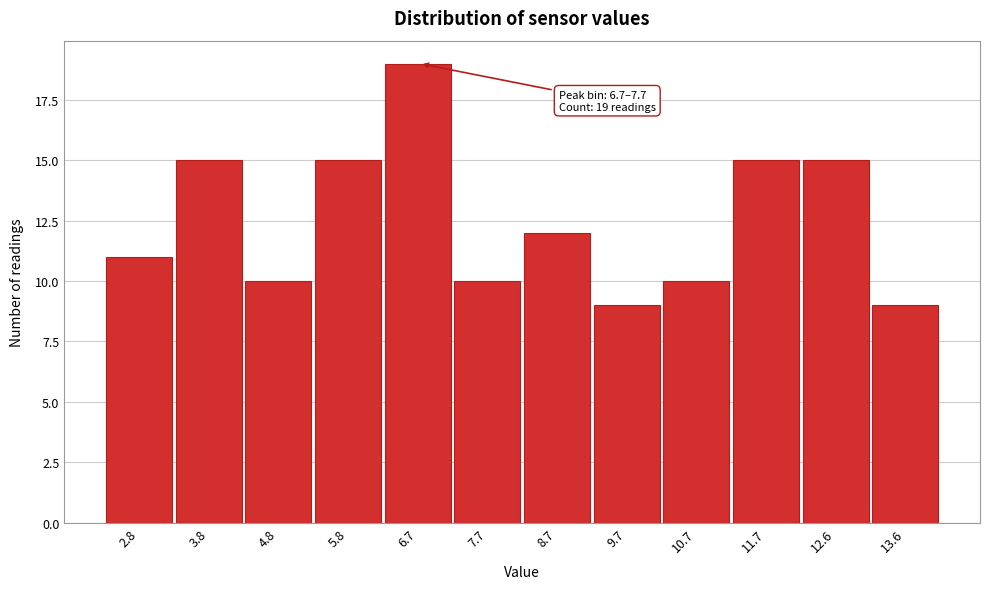

Reading left to right, transcribe all the data shown in this chart.

2.8=11	3.8=15	4.8=10	5.8=15	6.7=19	7.7=10	8.7=12	9.7=9	10.7=10	11.7=15	12.6=15	13.6=9